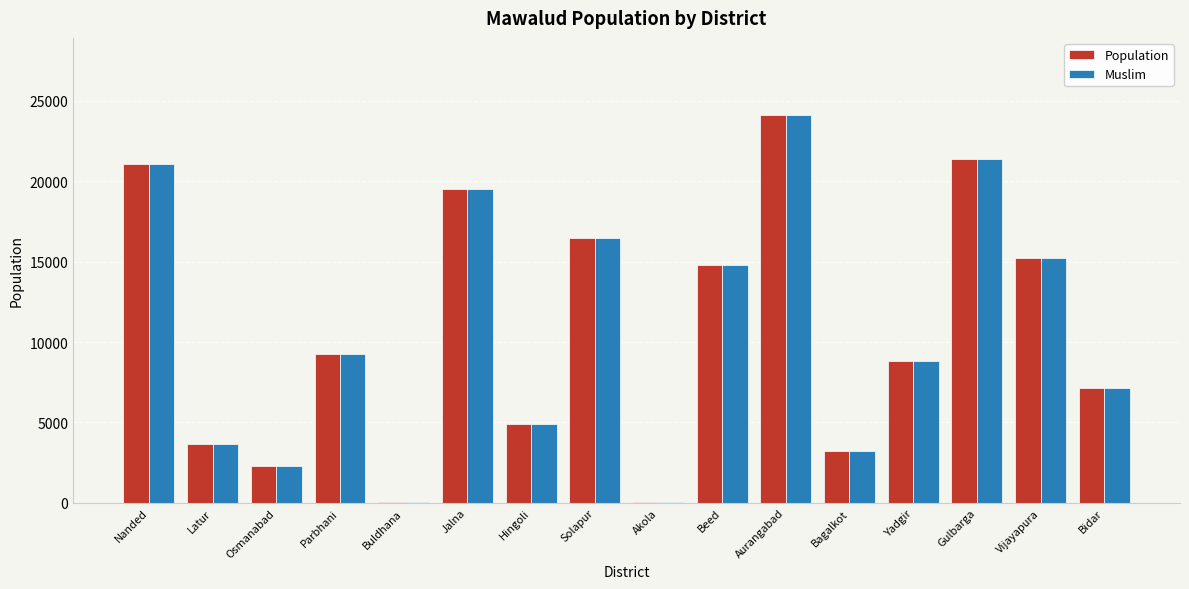

At which label is Population closest to 12070?

Beed